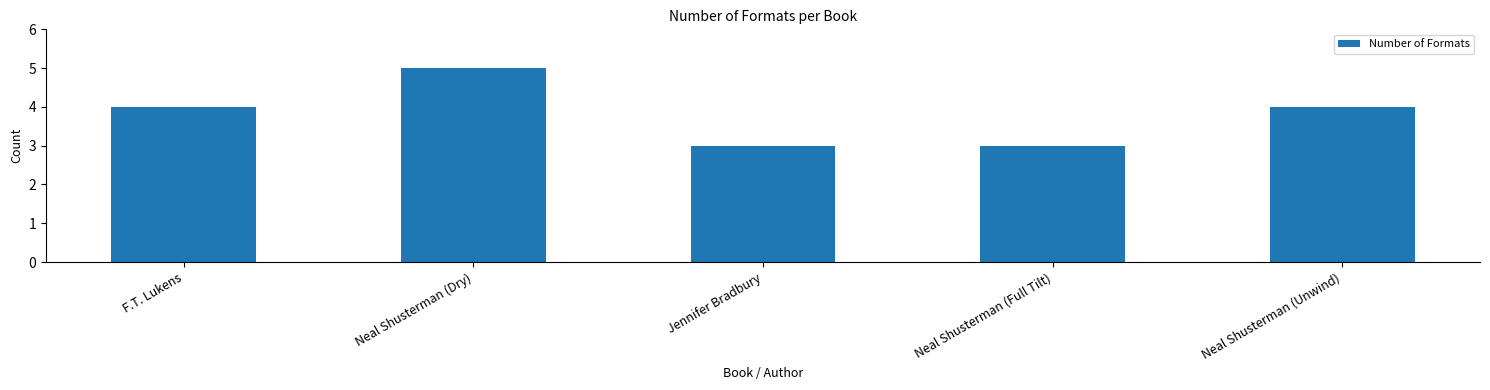

What is the ratio of the value at Neal Shusterman (Unwind) to the value at Neal Shusterman (Full Tilt)?

1.3